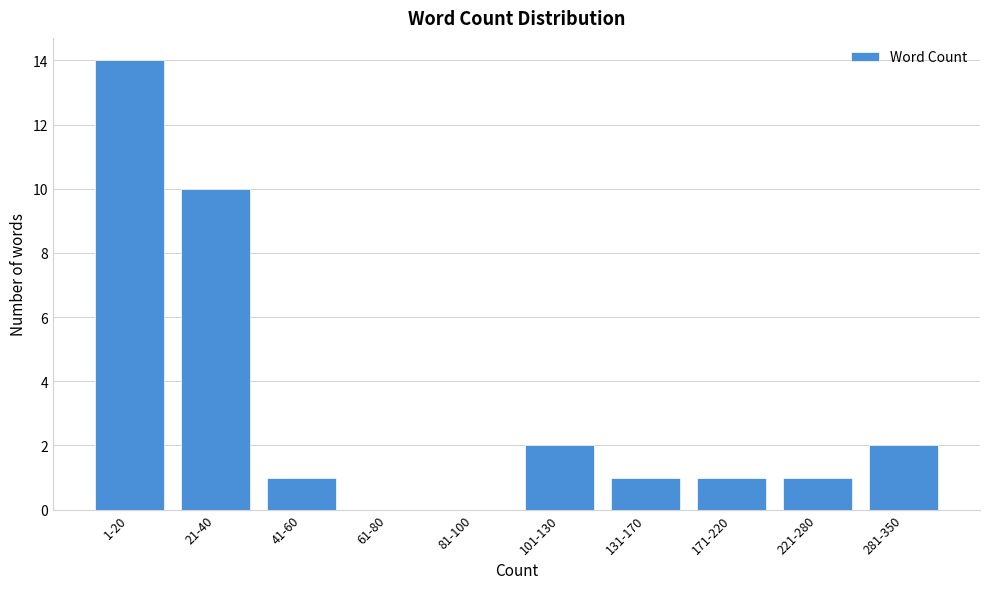

Reading left to right, transcribe all the data shown in this chart.

1-20=14	21-40=10	41-60=1	61-80=0	81-100=0	101-130=2	131-170=1	171-220=1	221-280=1	281-350=2